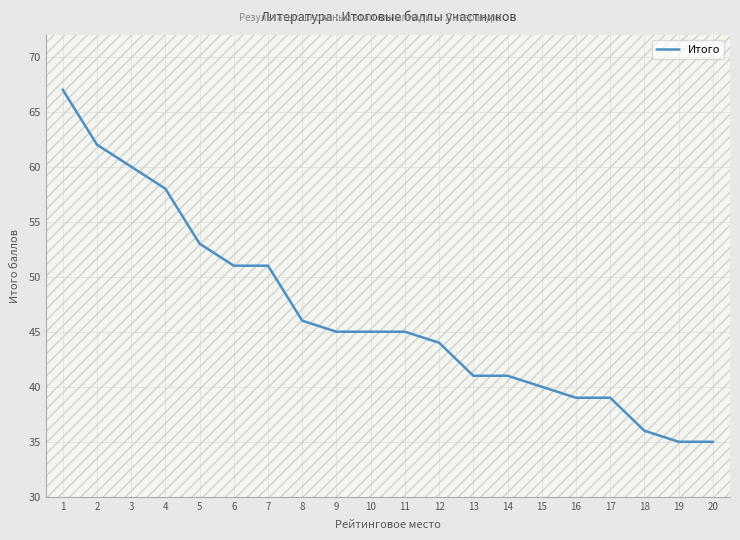

What is the difference between the second highest and minimum values?

27